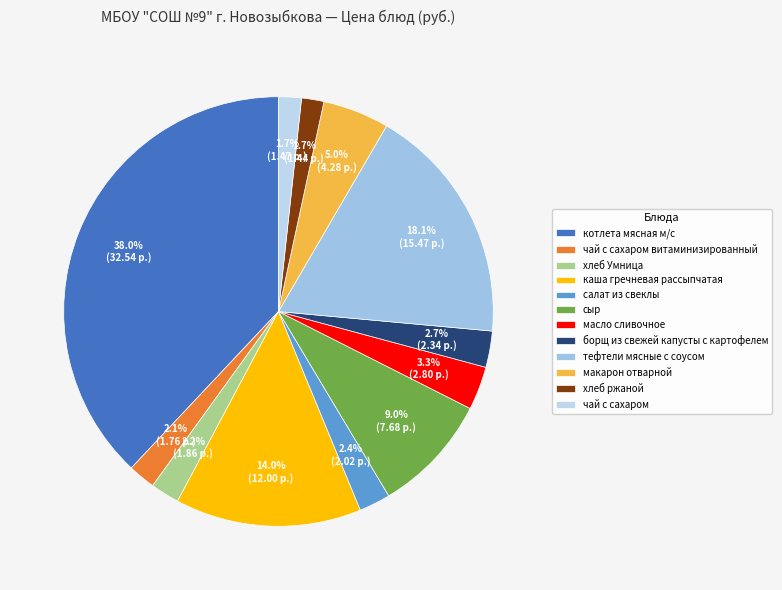

To the nearest percent, what is the combined percentage of салат из свеклы and макарон отварной?

7%